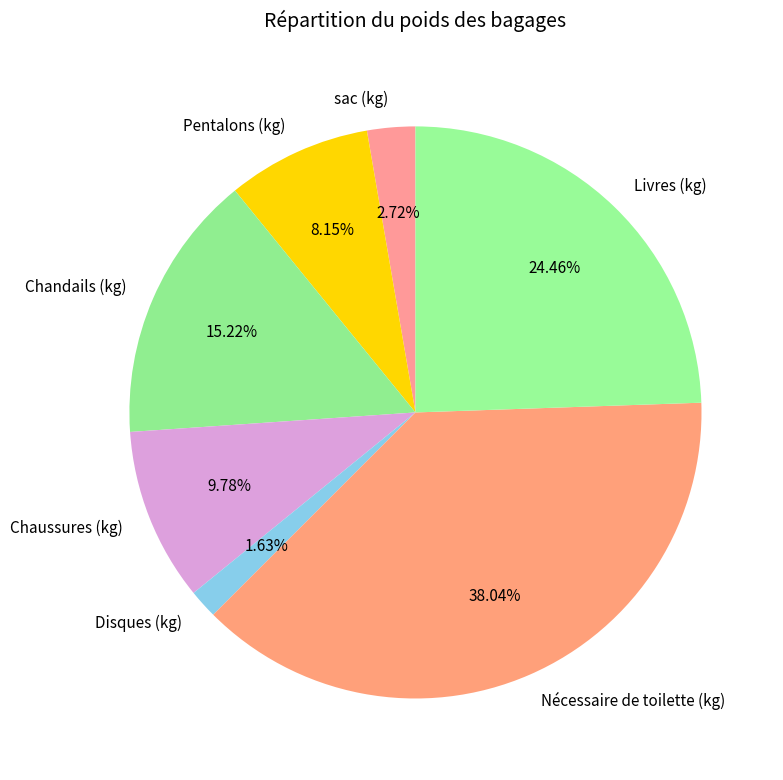

What percentage is the Chandails (kg) slice, to the nearest percent?

15%